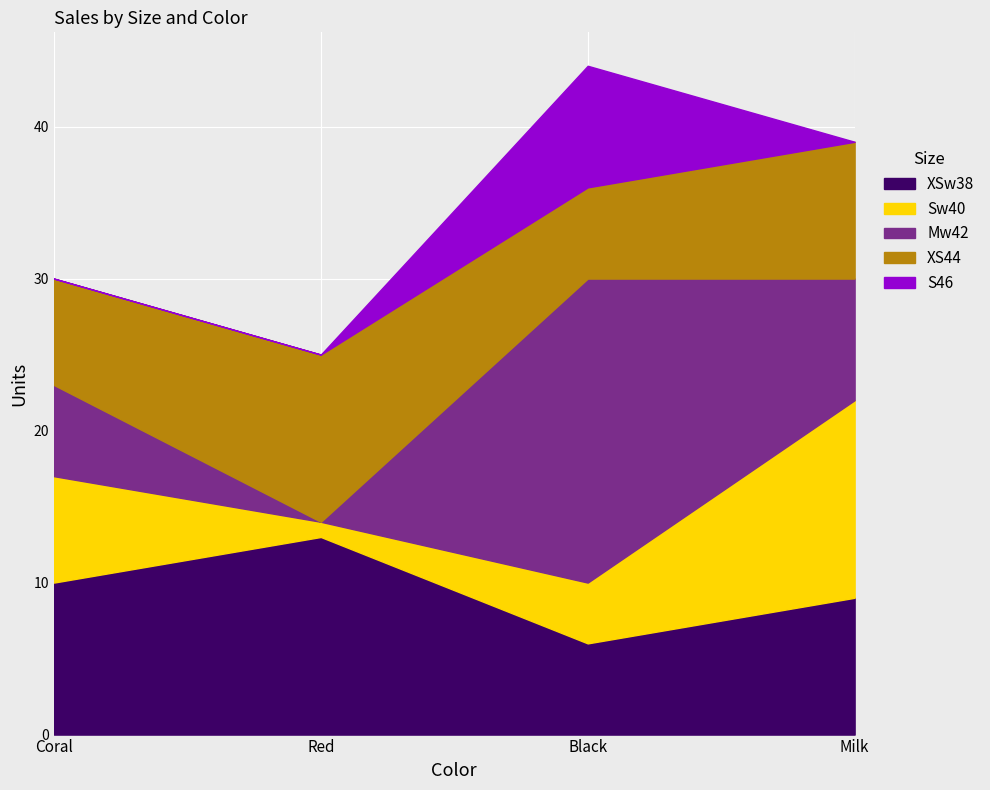

What is the greatest value displayed?

20